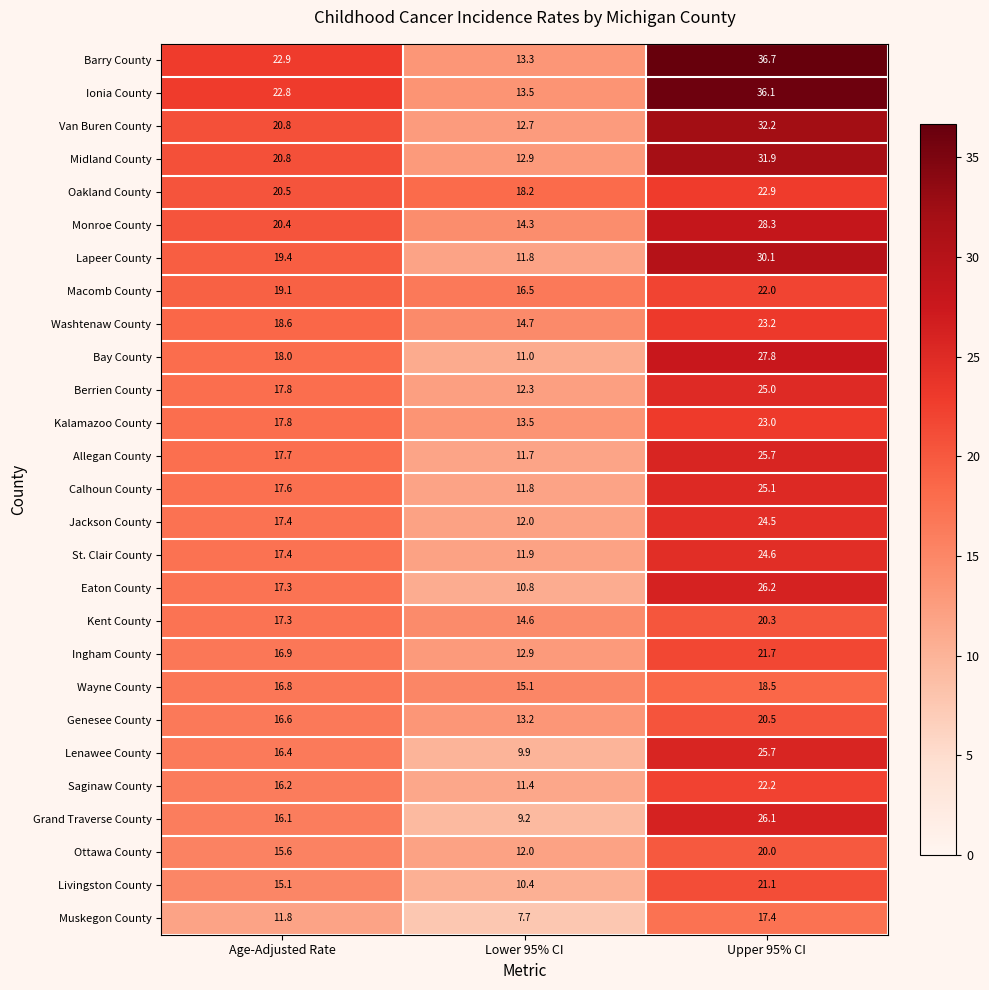

Is the value of Ingham County at Lower 95% CI greater than the value of Muskegon County at Upper 95% CI?

No